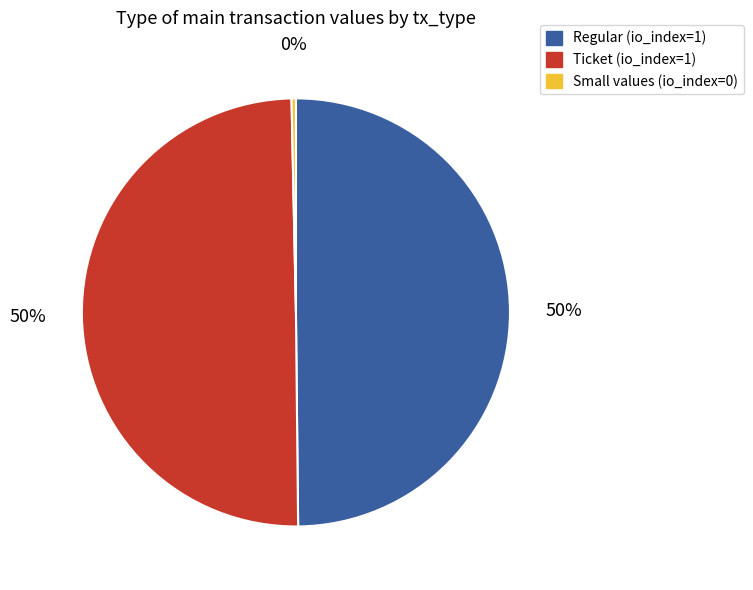

Do Ticket (io_index=1) and Regular (io_index=1) together represent more than half of the pie?

Yes